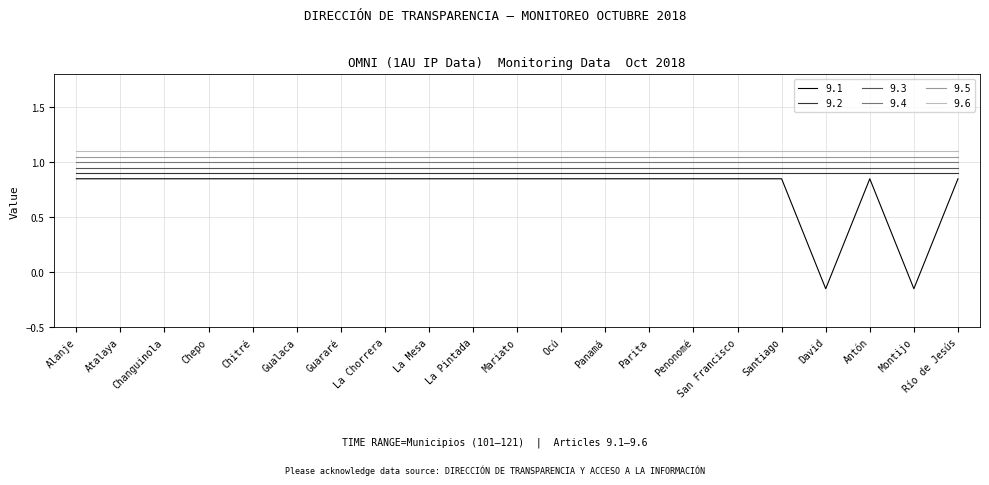

True or false: 9.4 and 9.1 intersect in this chart.

False